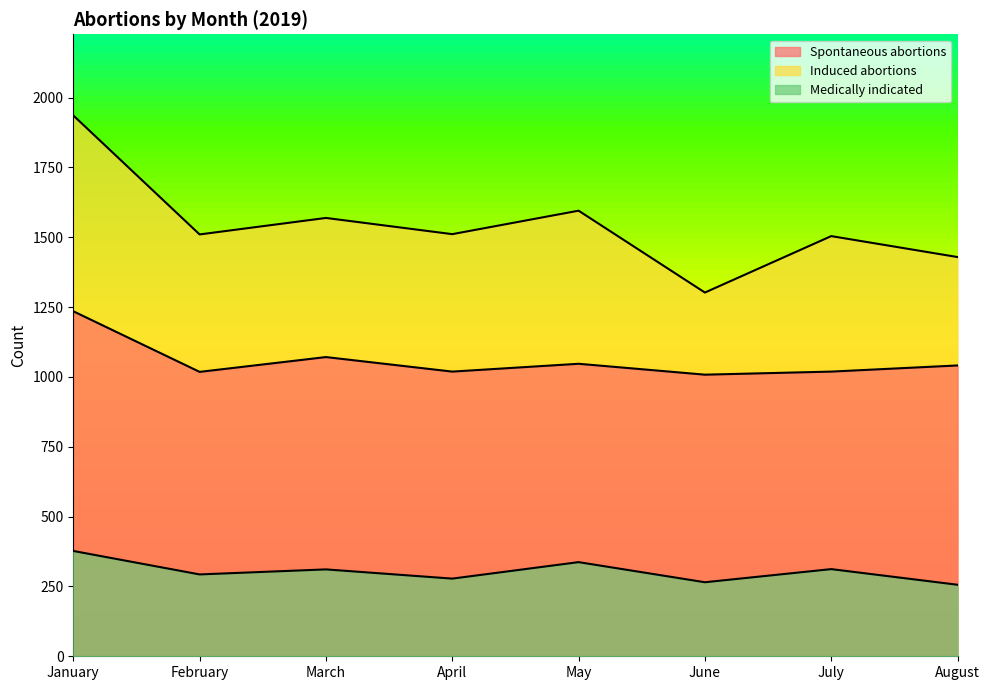

Read the Induced abortions value at May, to the nearest 10.

1600